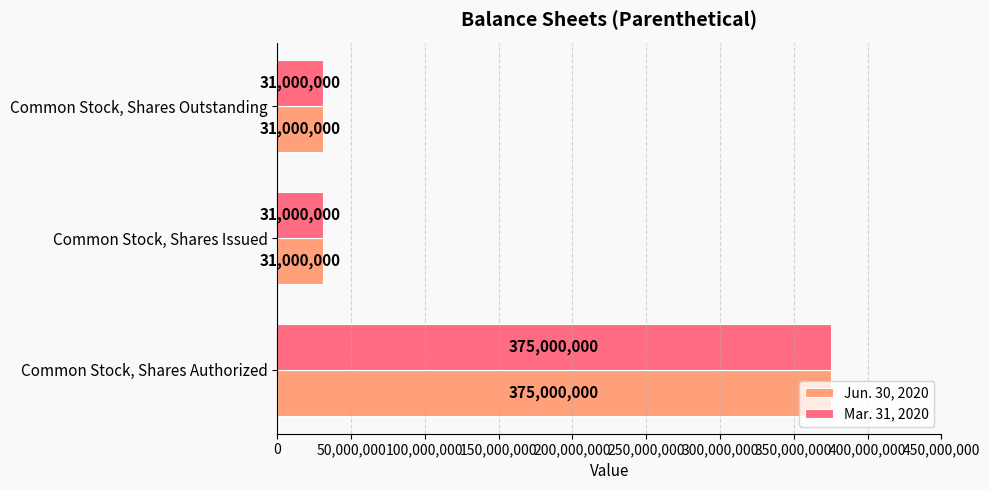

The value of Jun. 30, 2020 at Common Stock, Shares Authorized is 375000000. True or false?

True